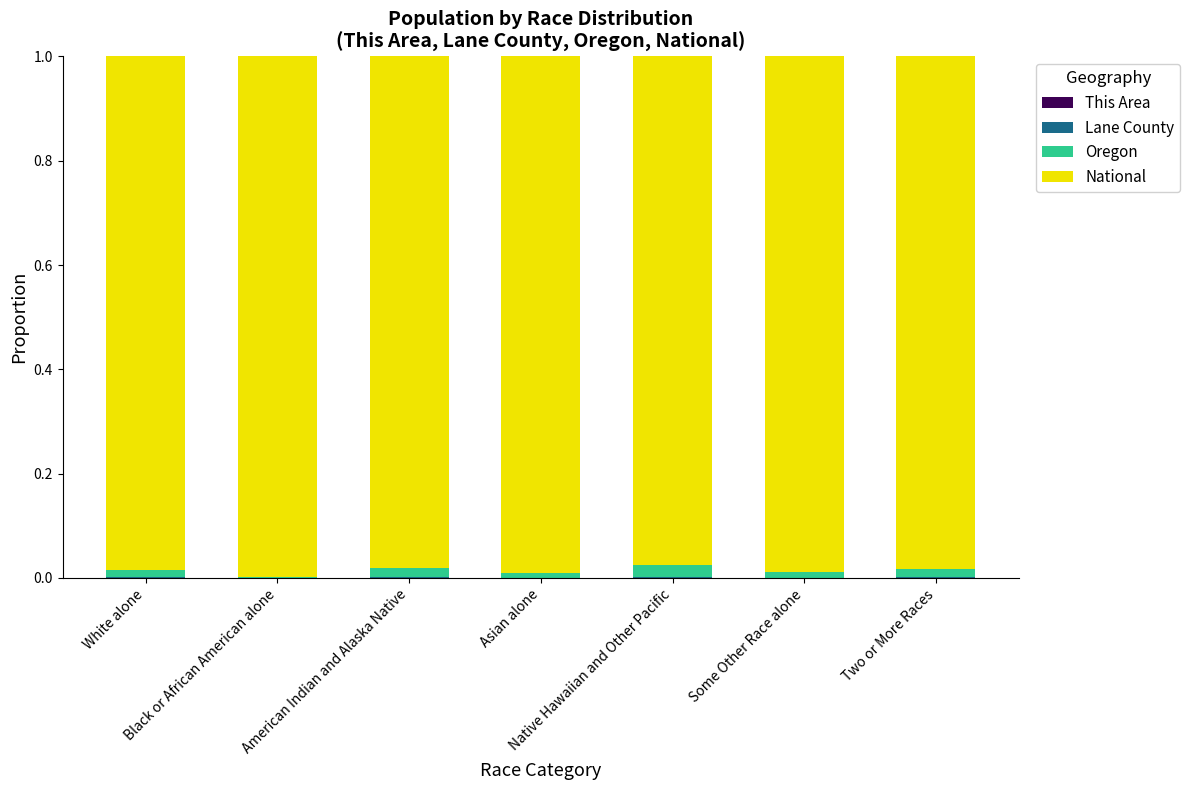

At Two or More Races, list the series in order from smallest to largest.

This Area, Lane County, Oregon, National